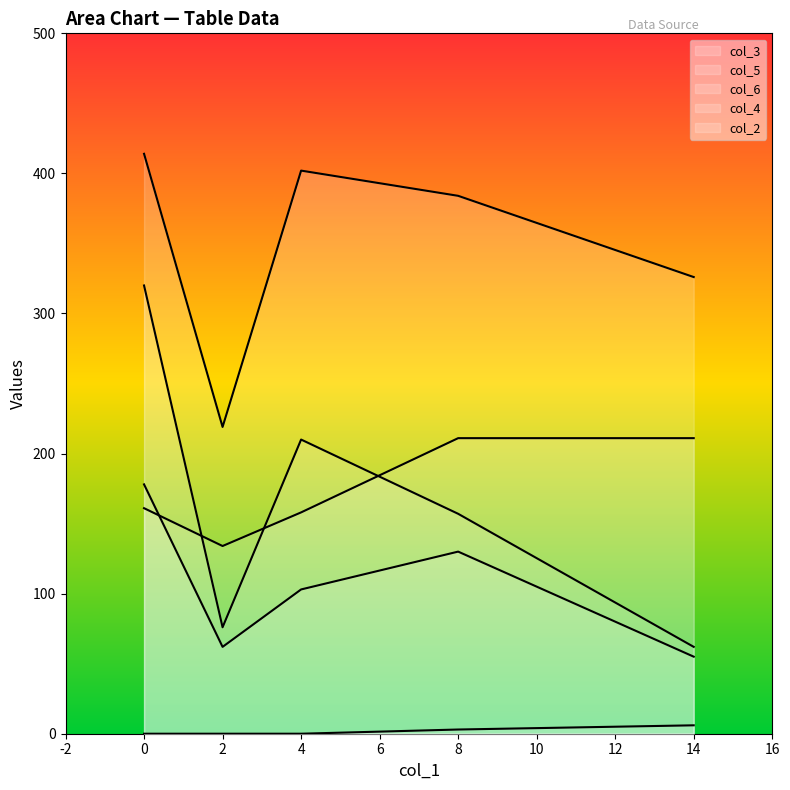

Which series has the largest total across all categories?

col_3